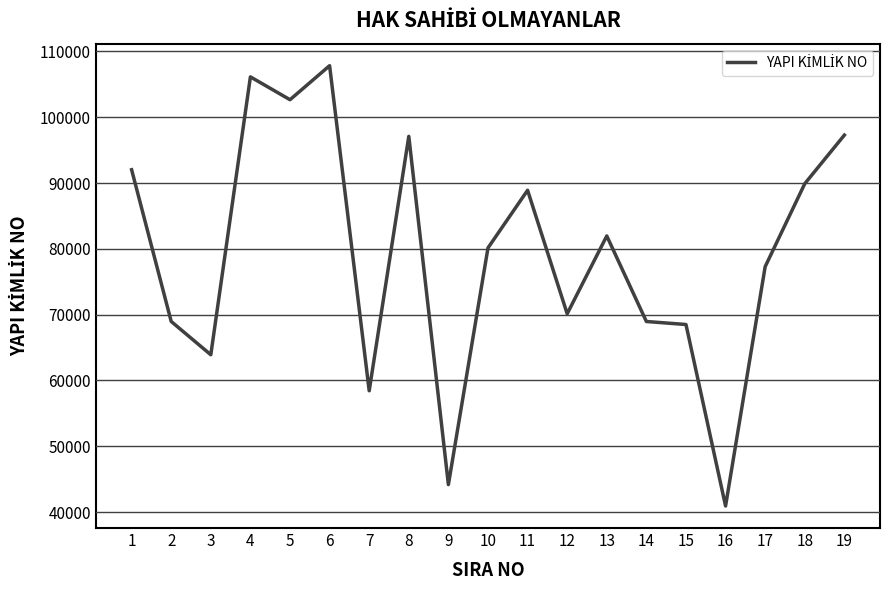

Read the value at 7, to the nearest 10.

58440